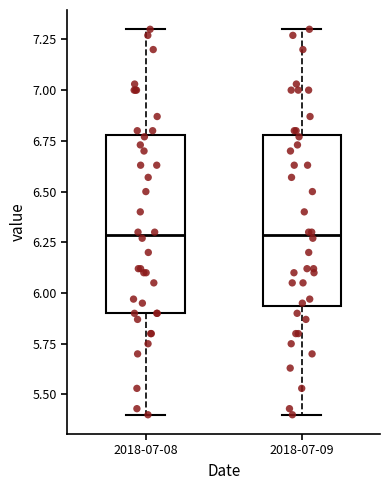

Where does the median line of the box for 2018-07-08 sit on the y-axis? The values are not printed on the chart, so give them approximately, as read against the axis.

6.30